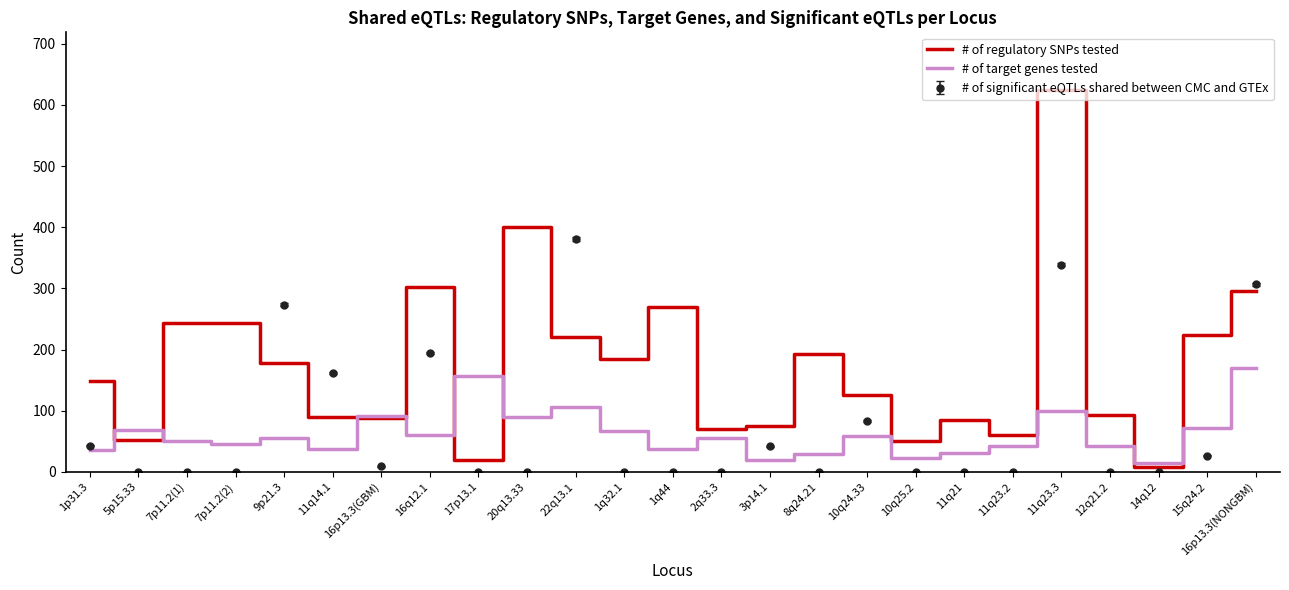

Between which two adjacent categories do # of target genes tested and # of regulatory SNPs tested first intersect?

1p31.3 and 5p15.33